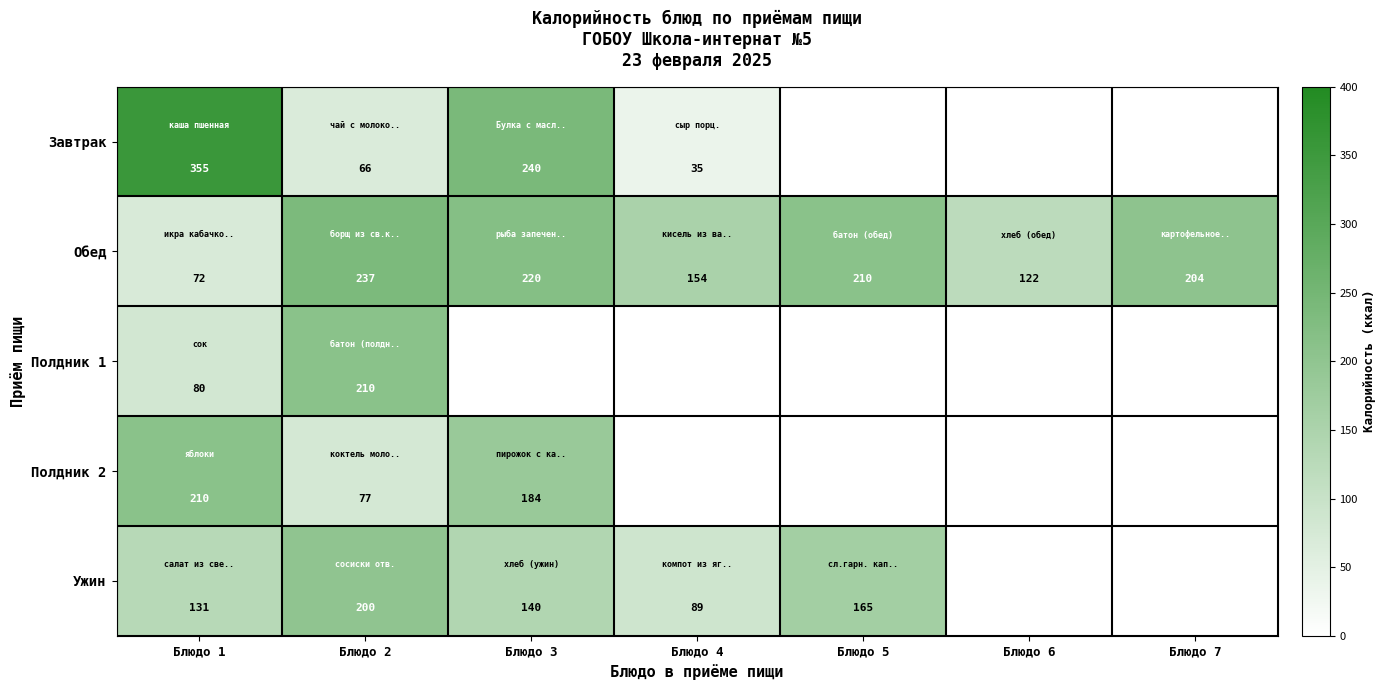

List the labels in order of Обед value, largest first.

Блюдо 2, Блюдо 3, Блюдо 5, Блюдо 7, Блюдо 4, Блюдо 6, Блюдо 1